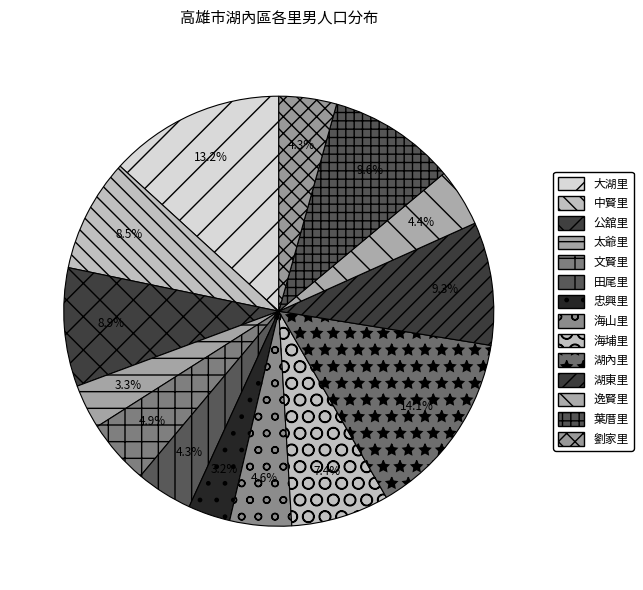

What percentage is NOT represented by 田尾里?

95.7%